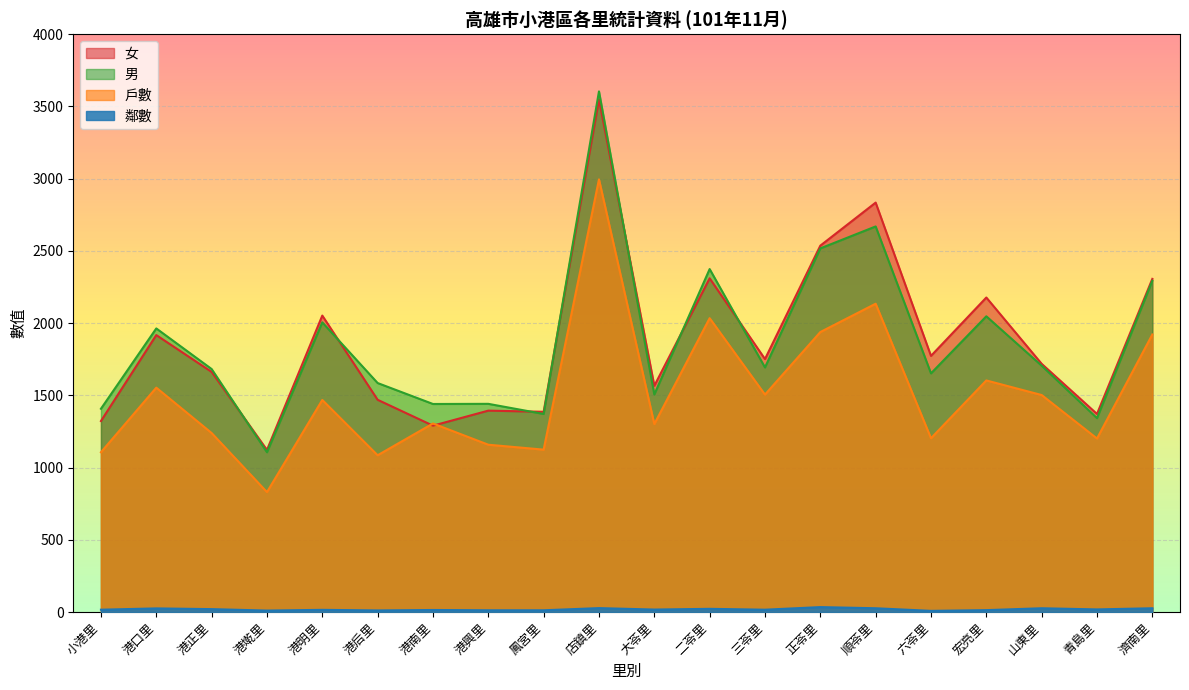

What is the difference between the maximum and second lowest values in the 戶數 series?

1910